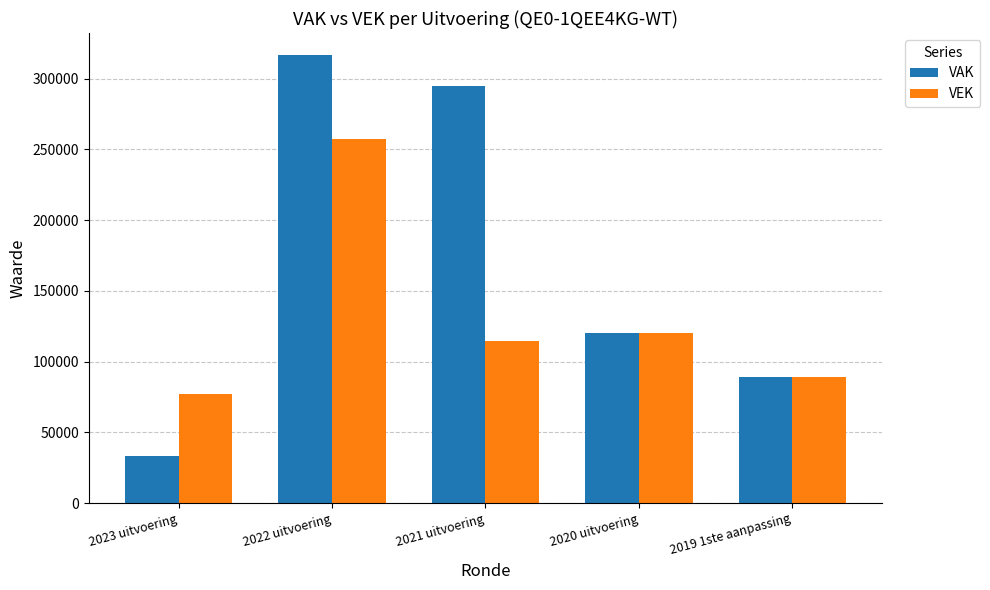

Read the VEK value at 2019 1ste aanpassing.

88970